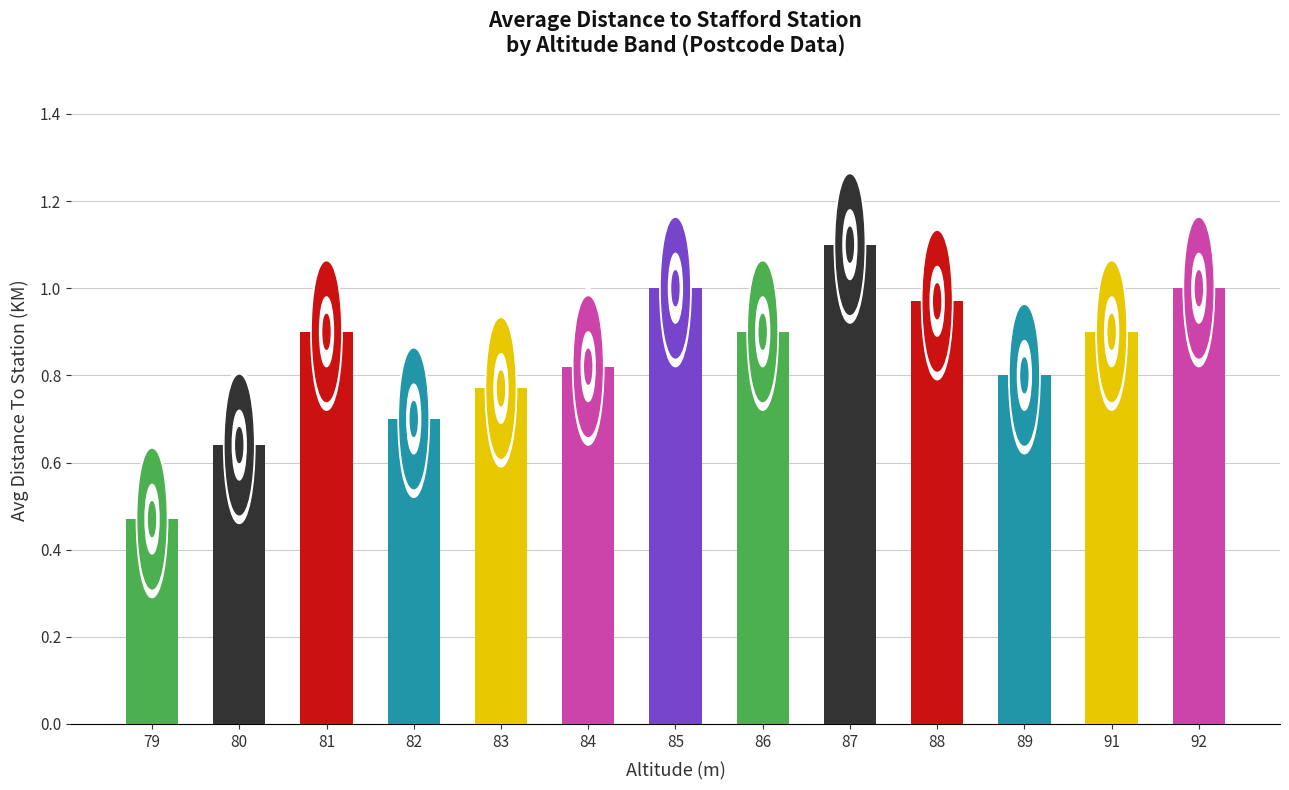

What is the change in value from 84 to 91?

+0.1